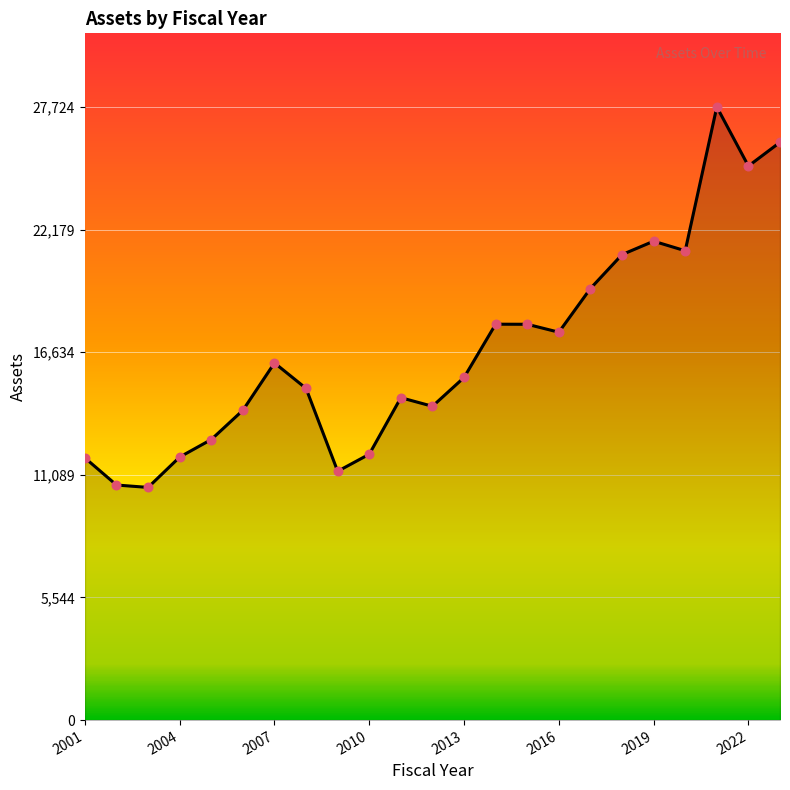

What is the minimum value shown in the chart?

10520.7